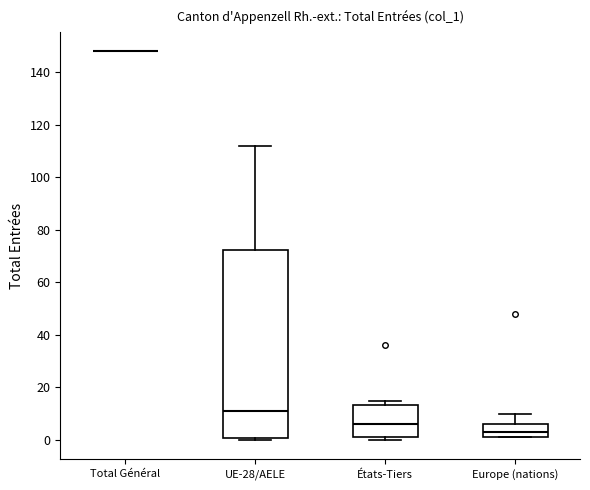

Comparing the boxes themselves (not the whiskers), which one is the tallest?

UE-28/AELE